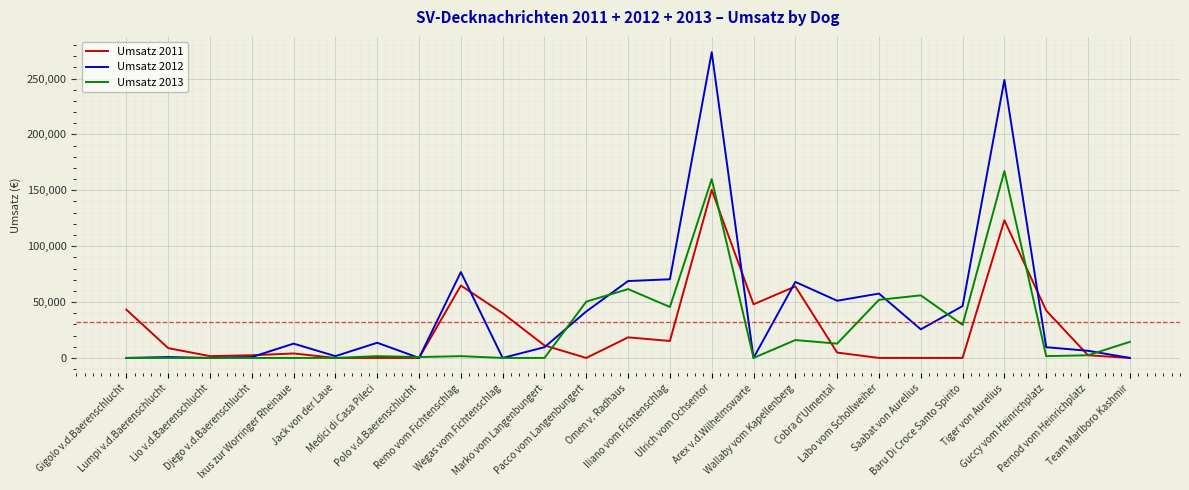

Which series has the largest range (max minus min)?

Umsatz 2012